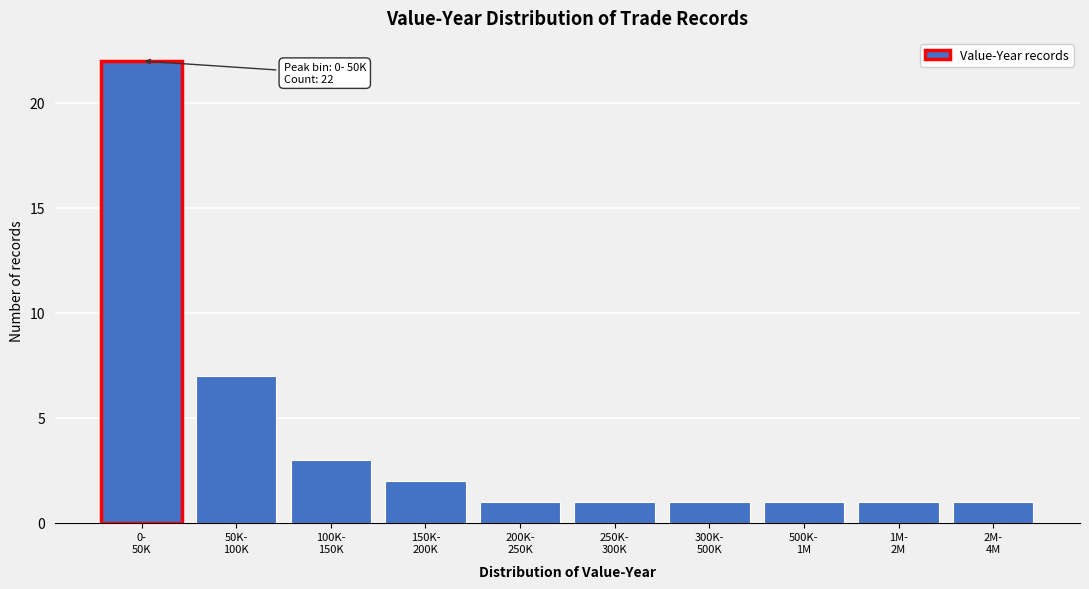

Reading left to right, transcribe all the data shown in this chart.

22	7	3	2	1	1	1	1	1	1